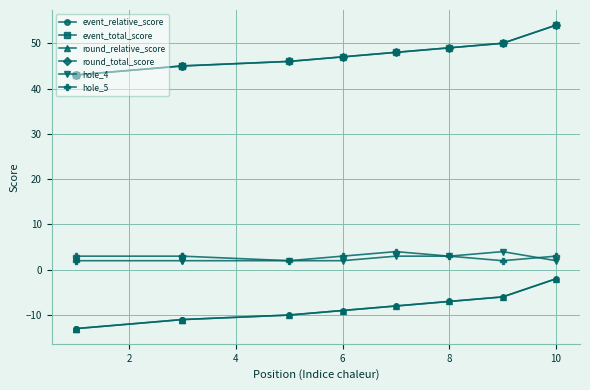

True or false: hole_5 and event_relative_score cross at least once.

False